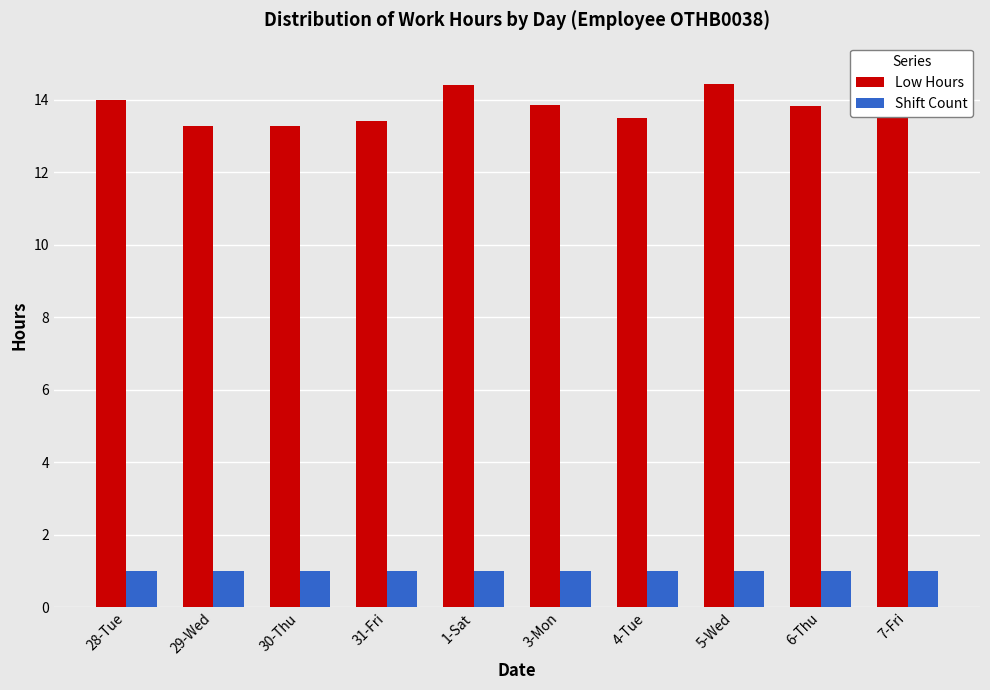

Rank the series at 30-Thu from highest to lowest value.

Low Hours, Shift Count